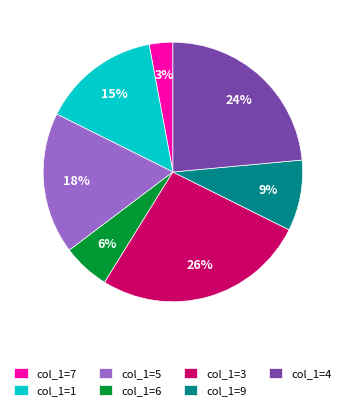

To the nearest percent, what is the combined percentage of col_1=7 and col_1=1?

18%